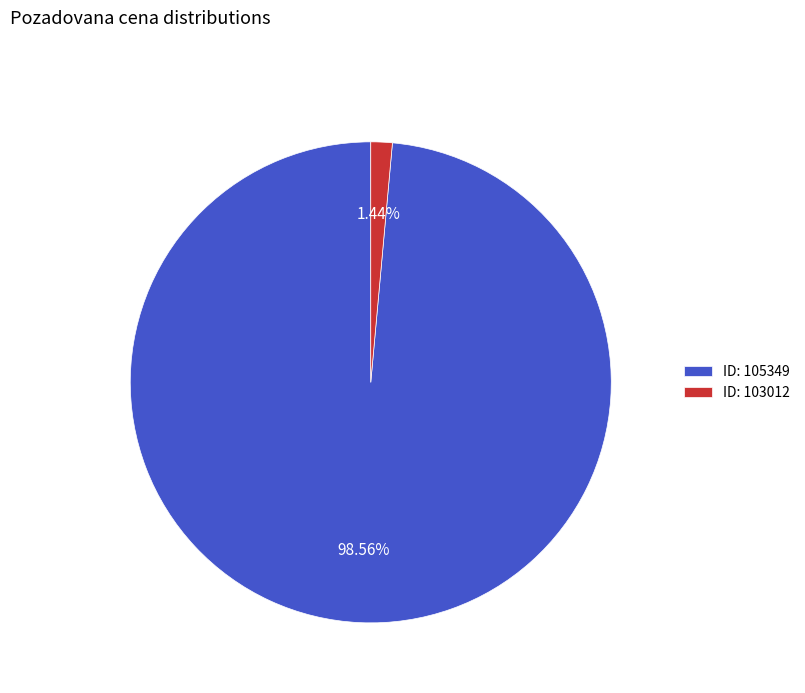

Is the sum of ID: 103012 and ID: 105349 greater than half?

Yes